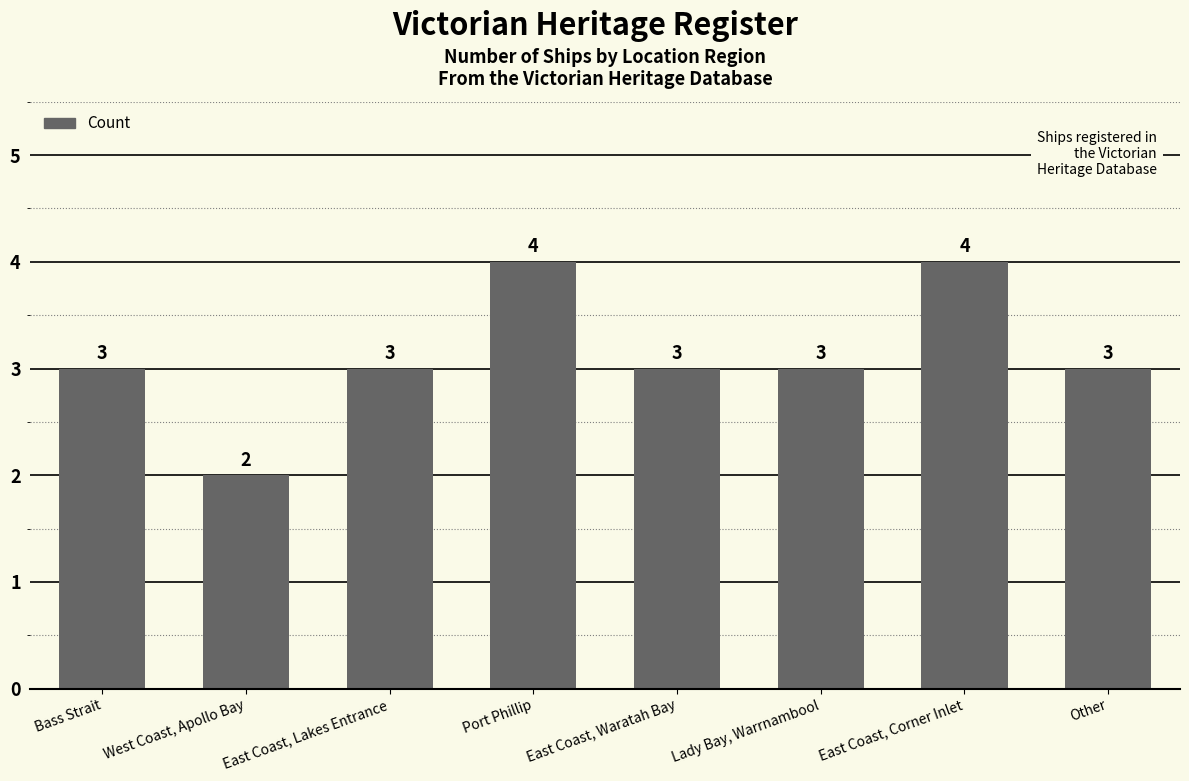

What is the ratio of the value at West Coast, Apollo Bay to the value at Lady Bay, Warrnambool?

0.7